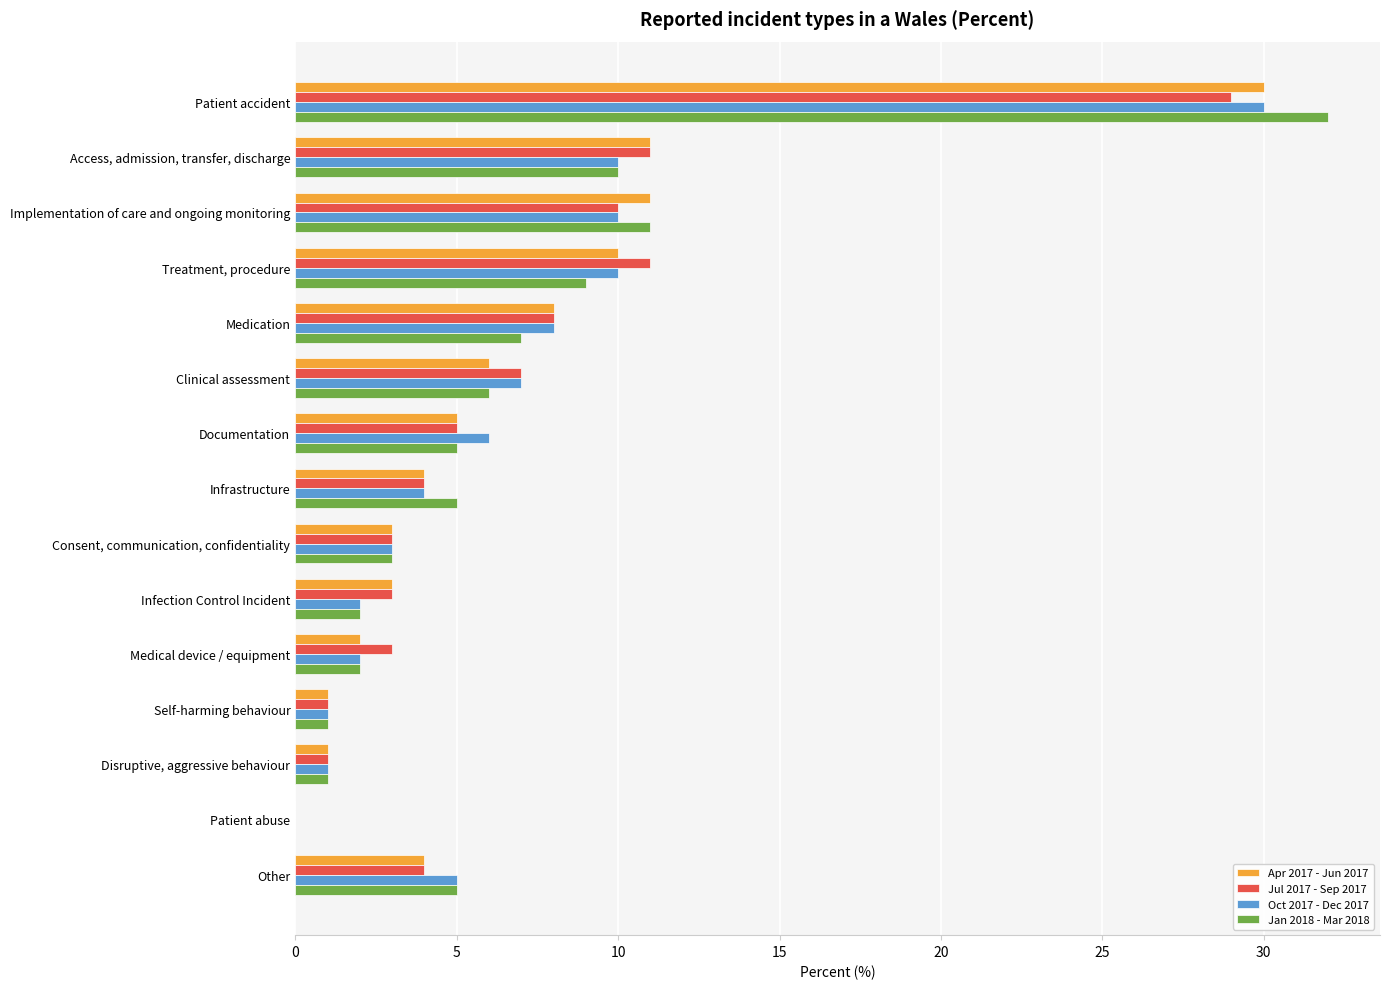

What is the approximate value of Apr 2017 - Jun 2017 at Medication?

8